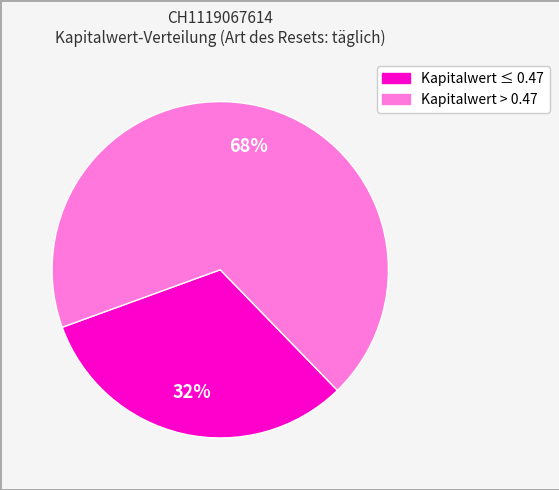

How many segments does this pie chart have?

2